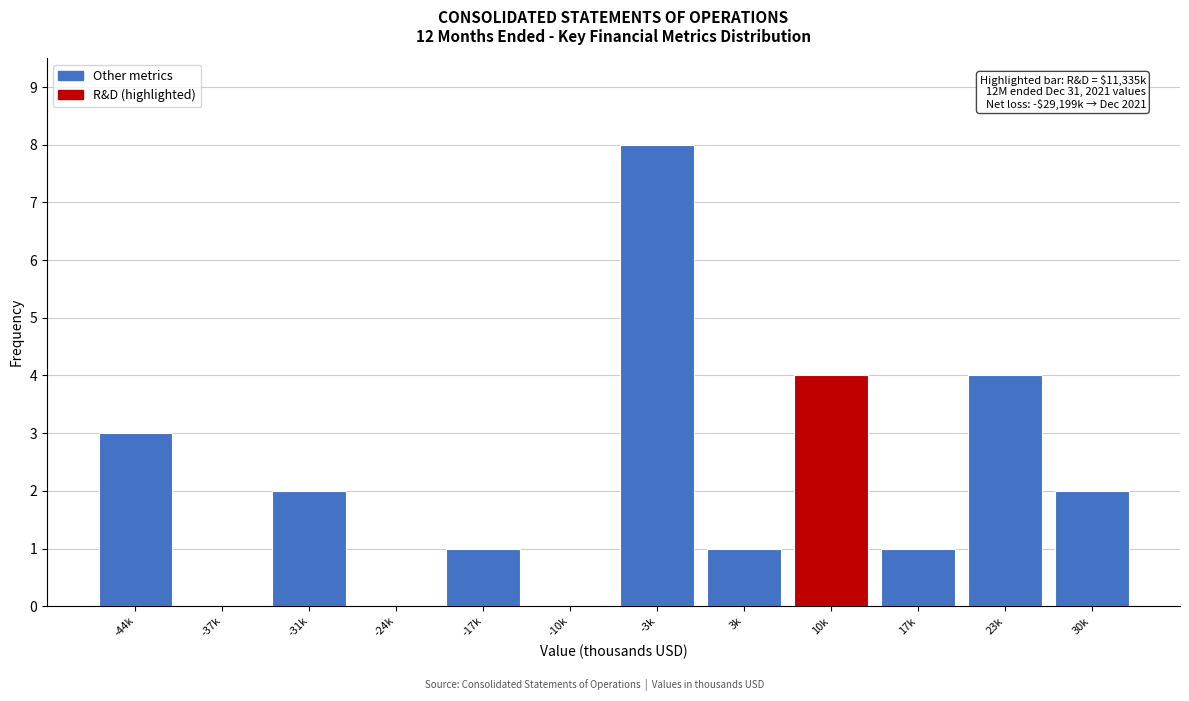

Reading left to right, extract all data points from this chart.

-44k=3	-37k=0	-31k=2	-24k=0	-17k=1	-10k=0	-3k=8	3k=1	10k=4	17k=1	23k=4	30k=2